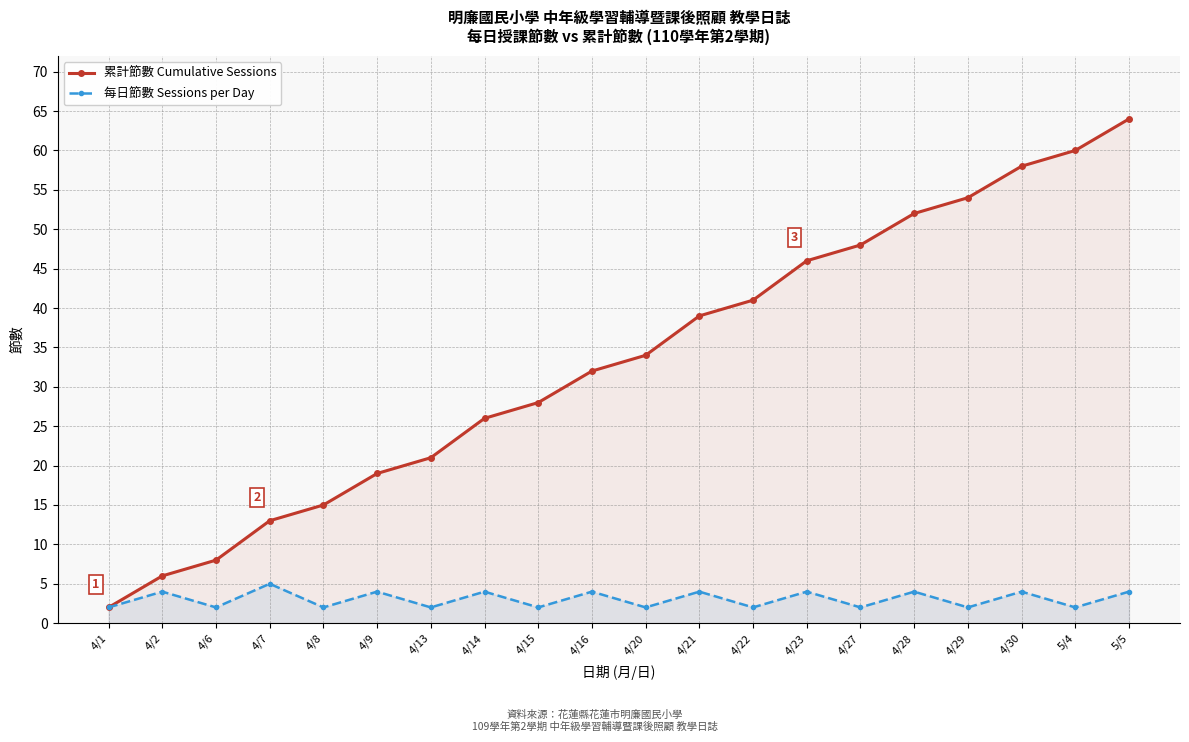

Does the chart display data point markers on the line(s)?

Yes